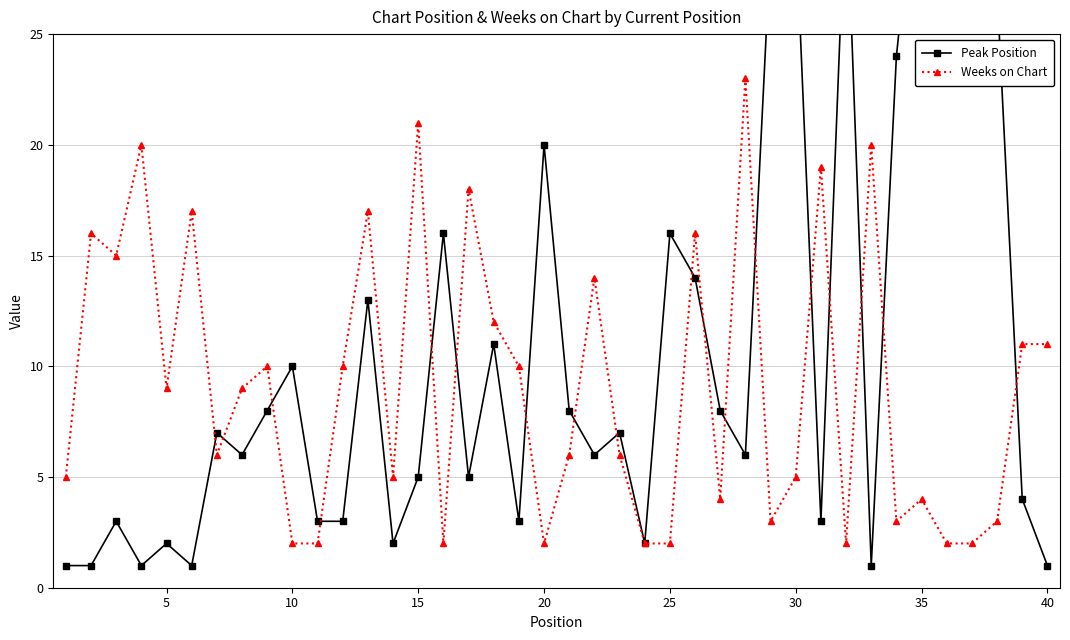

What is the maximum value for Weeks on Chart?

23